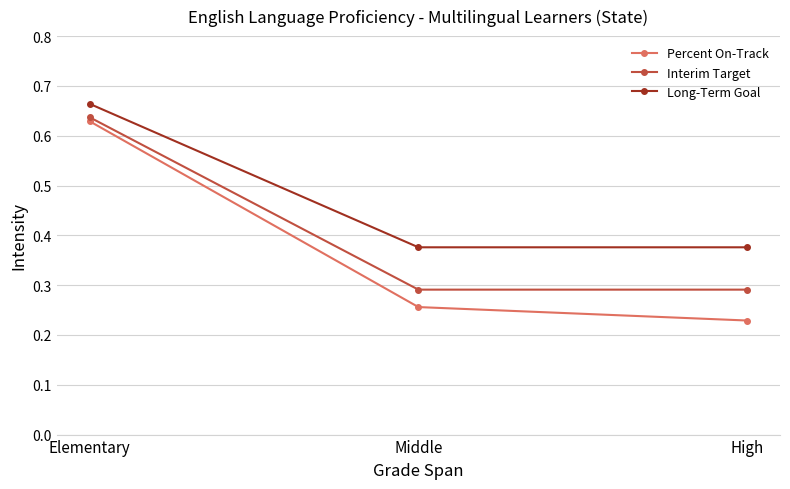

The value of Long-Term Goal at High is 0.5. True or false?

False